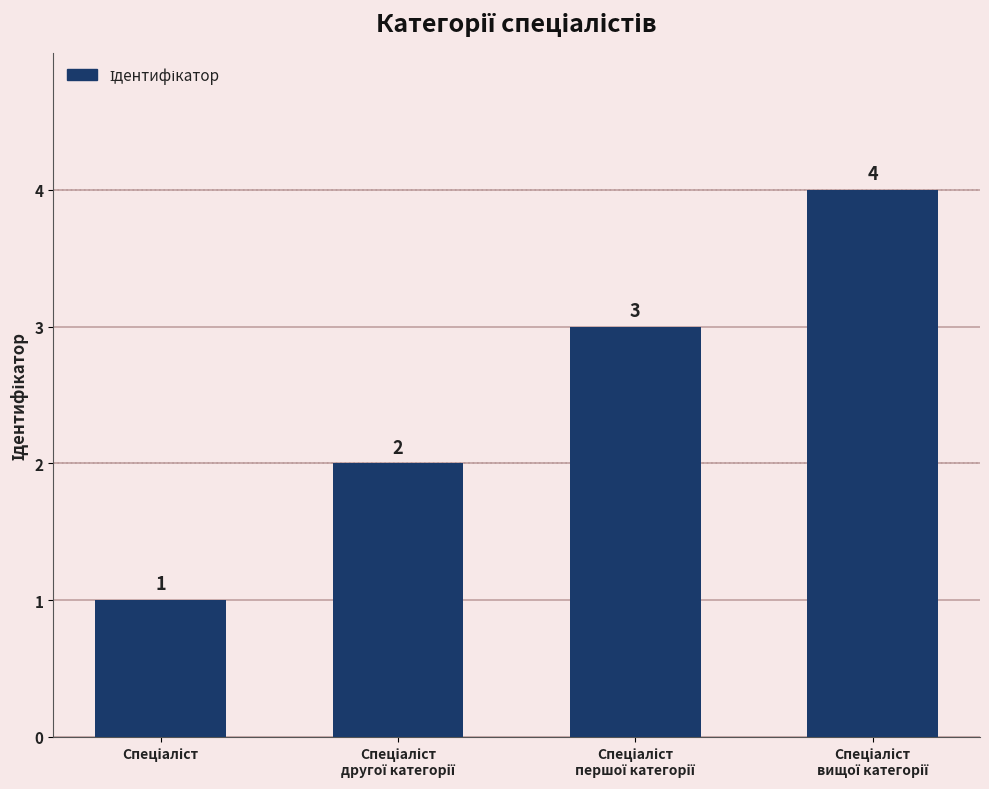

What is the difference between the maximum and minimum values?

3